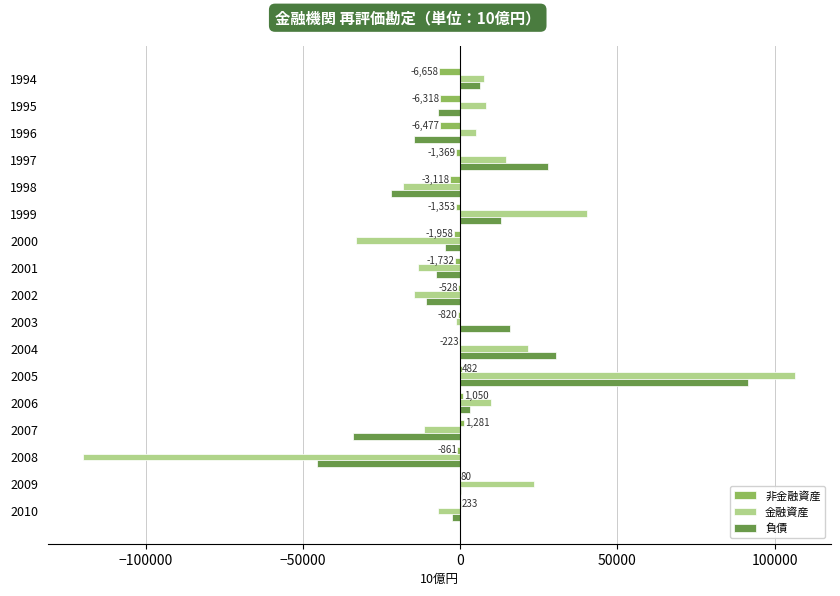

What is the sum of all 金融資産 values?

18392.3